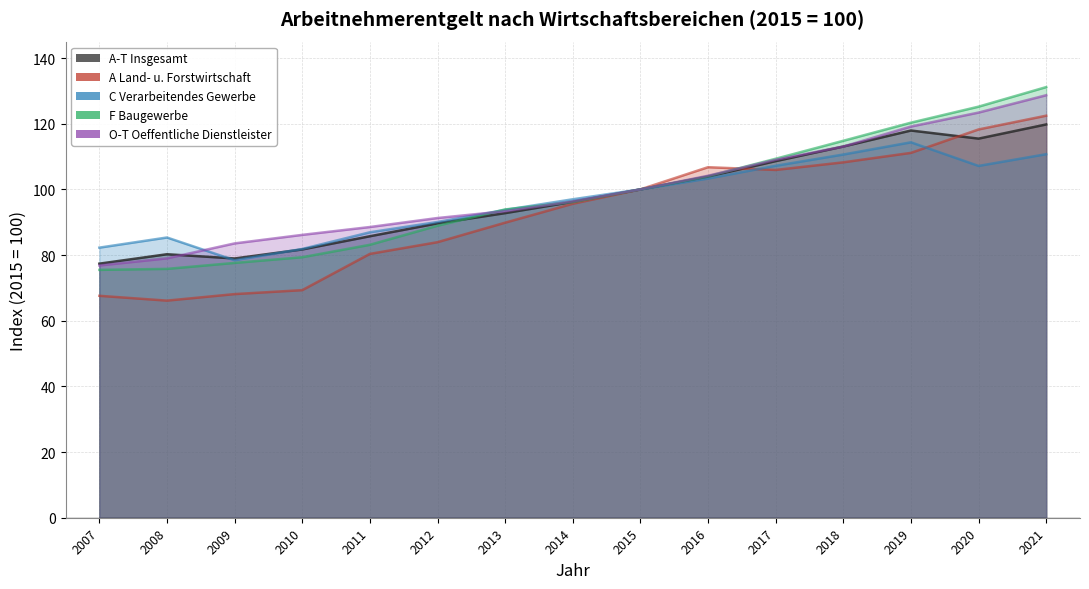

What is the lowest value of the A-T Insgesamt series?

77.4